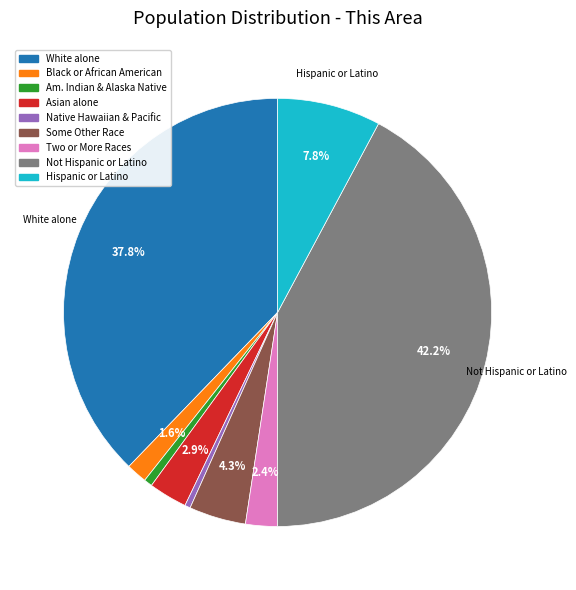

Which category has the biggest portion of the pie?

Not Hispanic or Latino